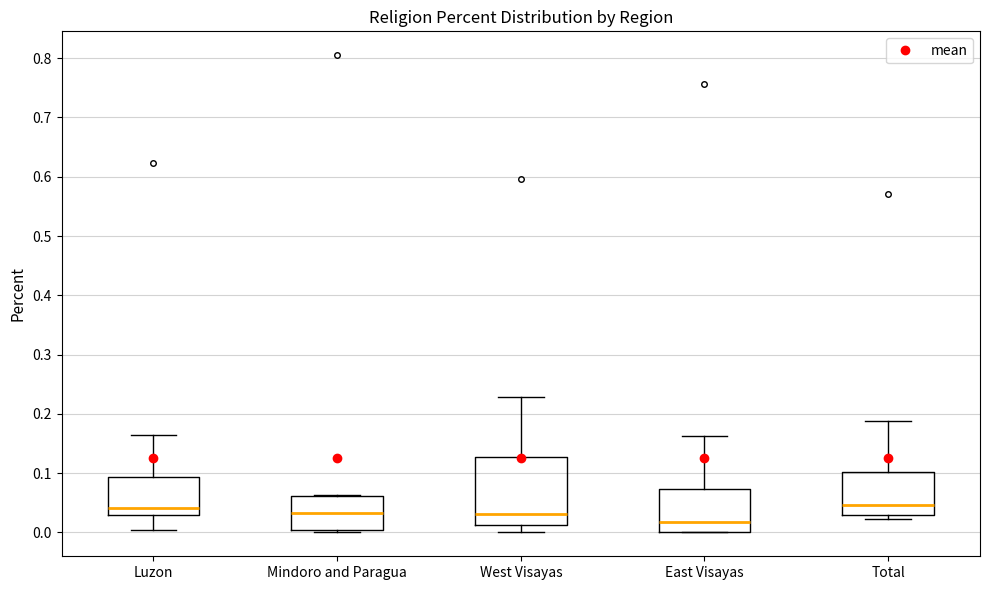

Which box is the tallest, from its lower edge to its upper edge?

West Visayas